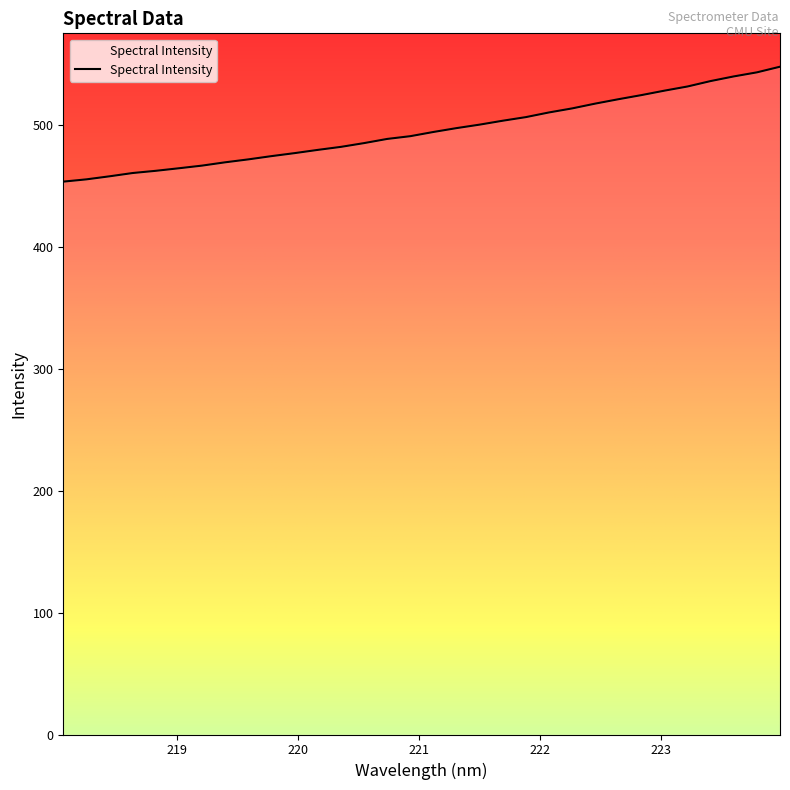

What is the minimum value shown in the chart?

453.5